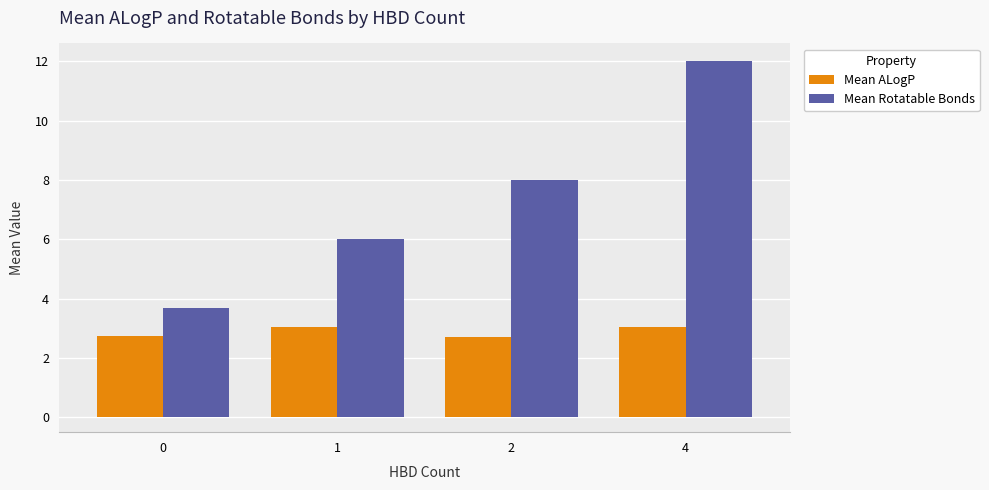

What is the minimum value for Mean ALogP?

2.7